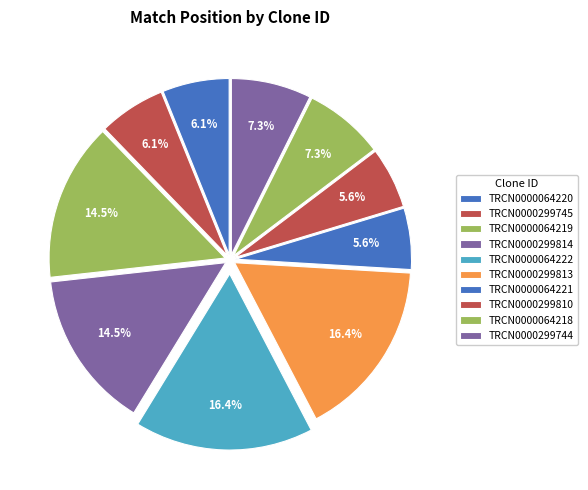

How many slices are in this pie chart?

10